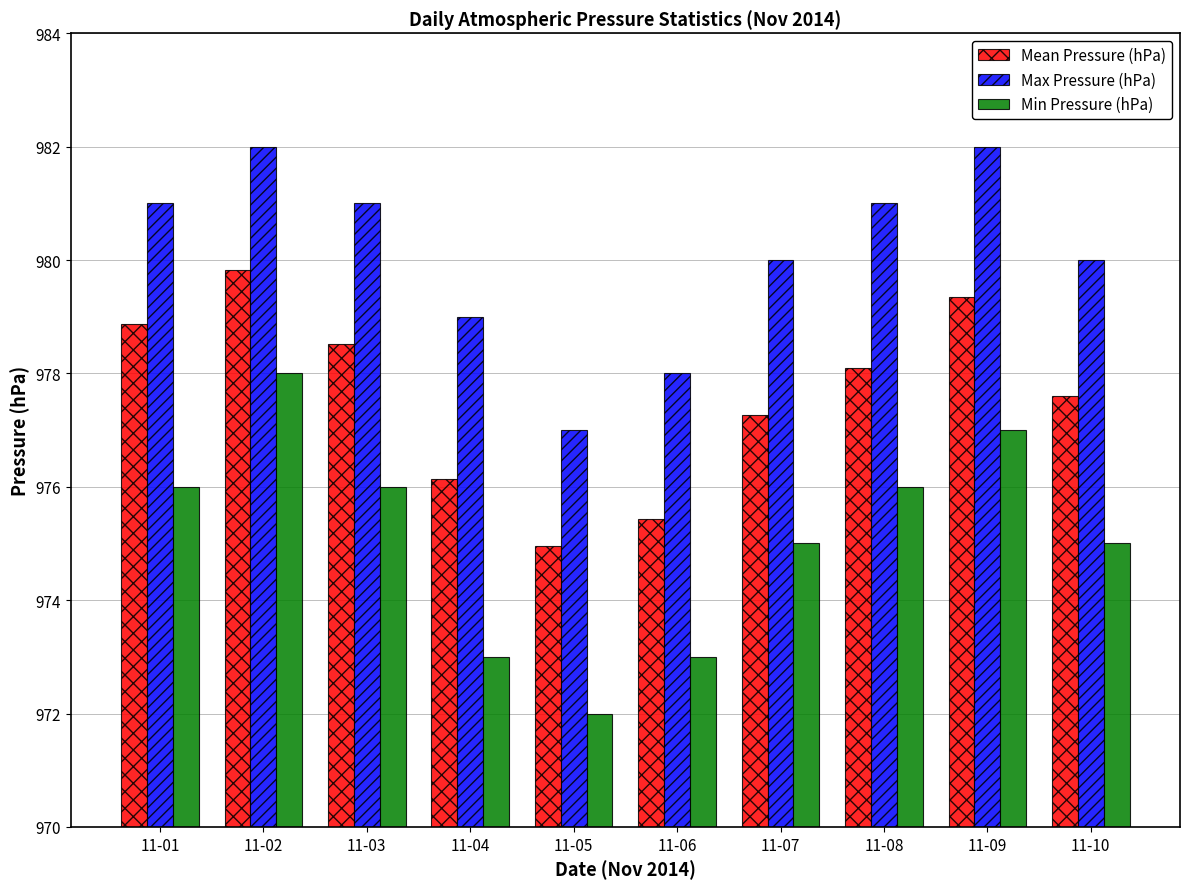

What is the difference between the maximum and second lowest values in the Max Pressure (hPa) series?

4.0